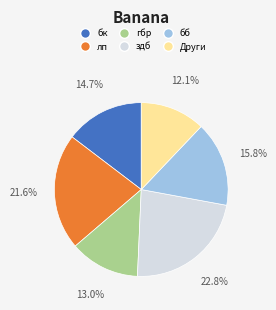

Is there a majority slice in this chart?

No